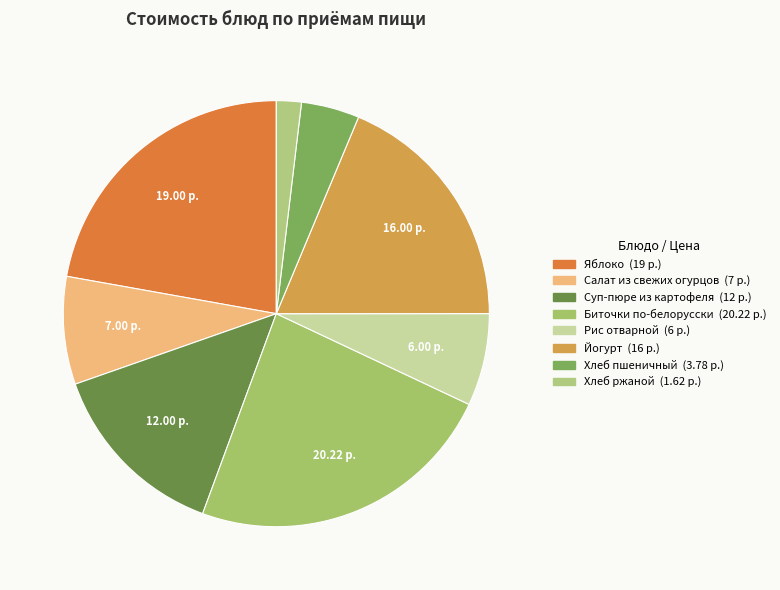

To the nearest percent, what is the difference between the largest and smallest slice percentages?

22%